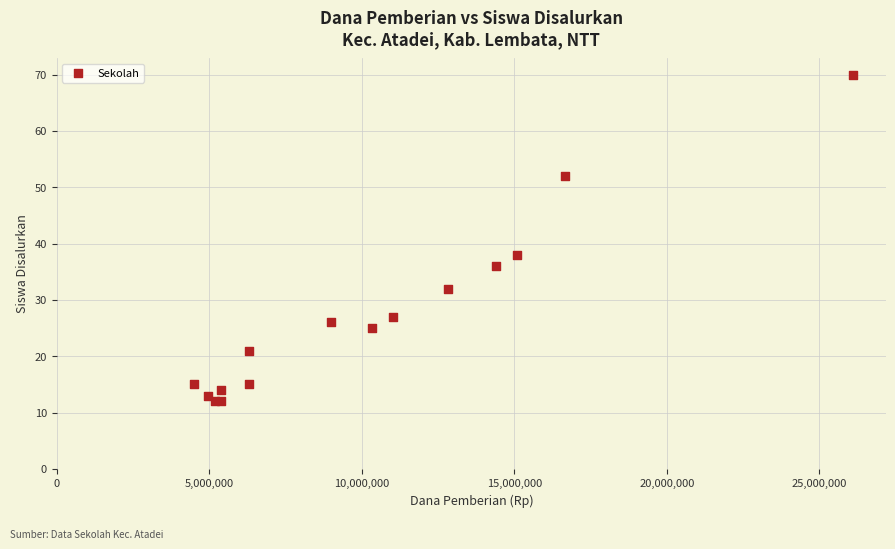

What Y value in the scatter plot is closest to 41?

38